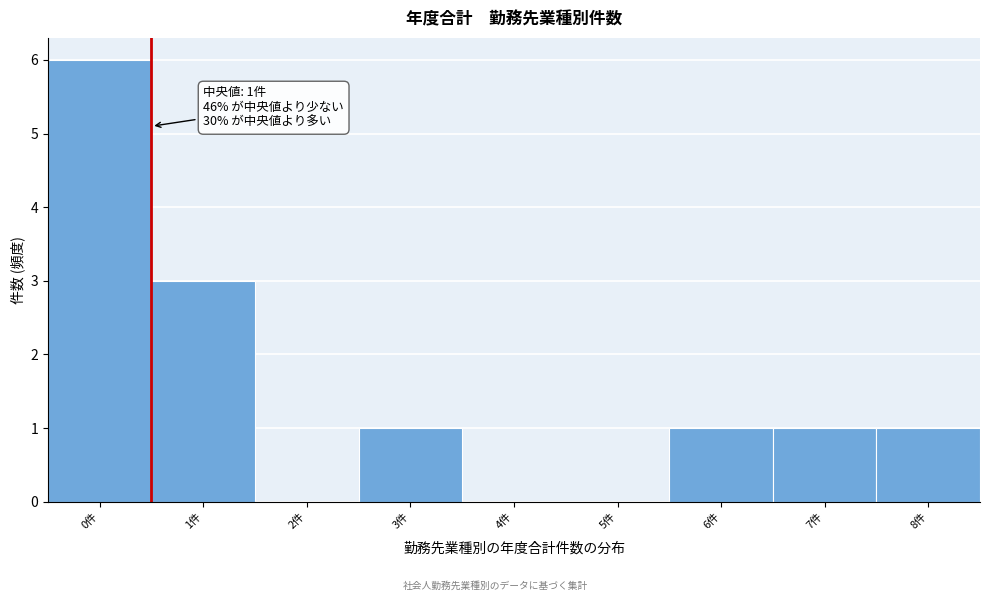

Reading right to left, list all the values displayed in this chart.

8件=1	7件=1	6件=1	5件=0	4件=0	3件=1	2件=0	1件=3	0件=6